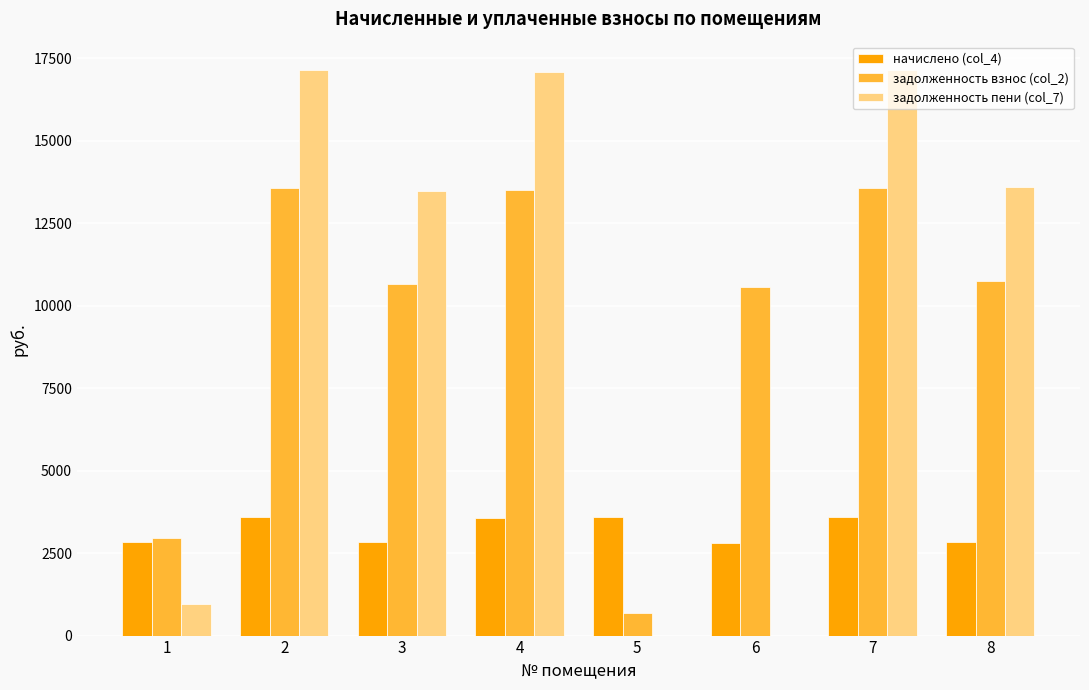

The value of задолженность взнос (col_2) at 5 is 669.7. True or false?

True